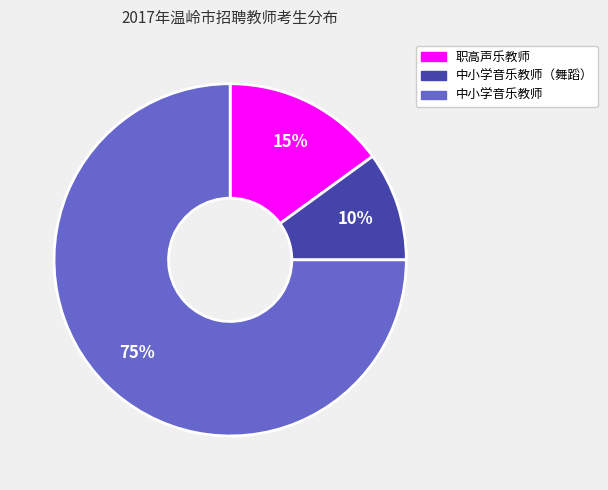

Does 职高声乐教师 account for over 50% of the chart?

No